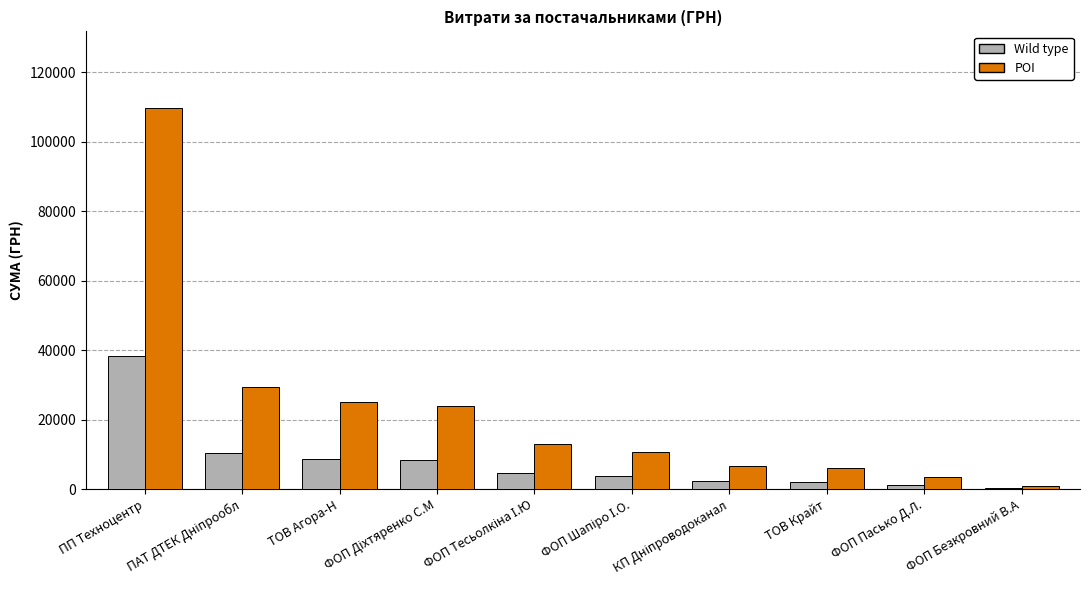

Count the number of data series in this chart.

2